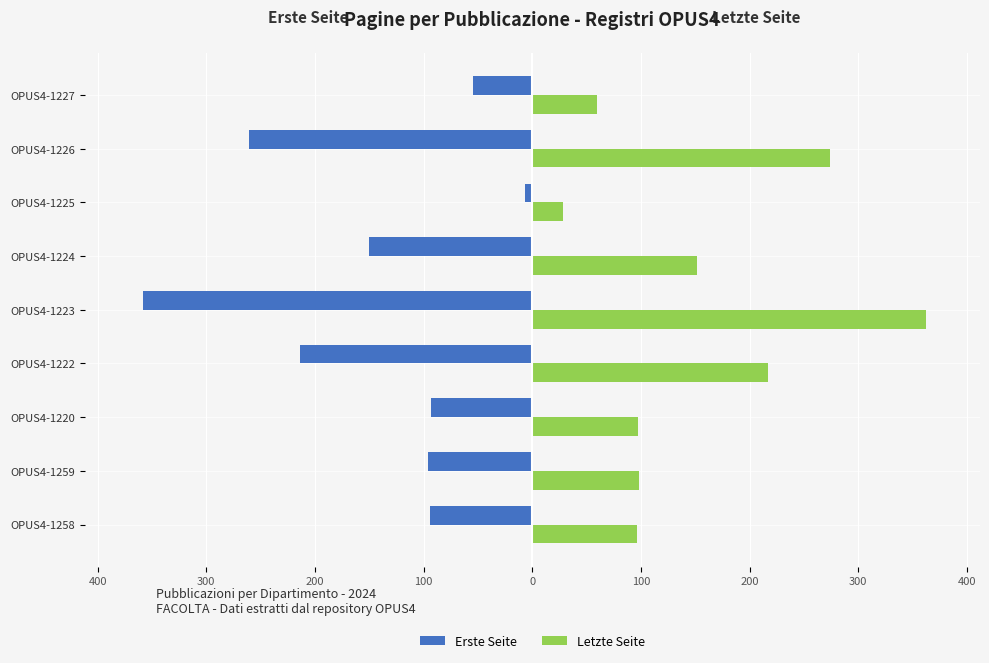

What are all the series names shown in the legend?

Erste Seite, Letzte Seite